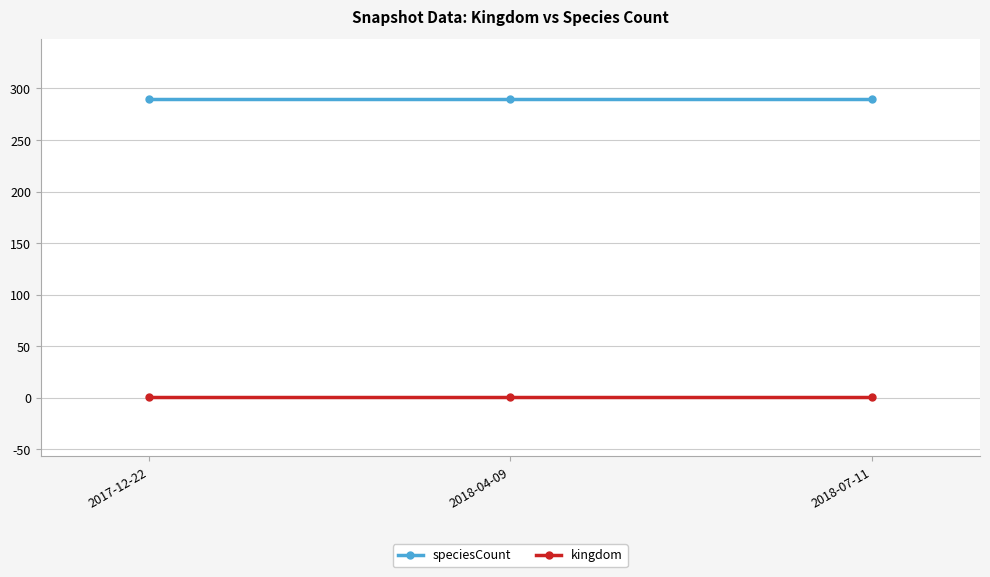

The value of speciesCount at 2017-12-22 is 521. True or false?

False